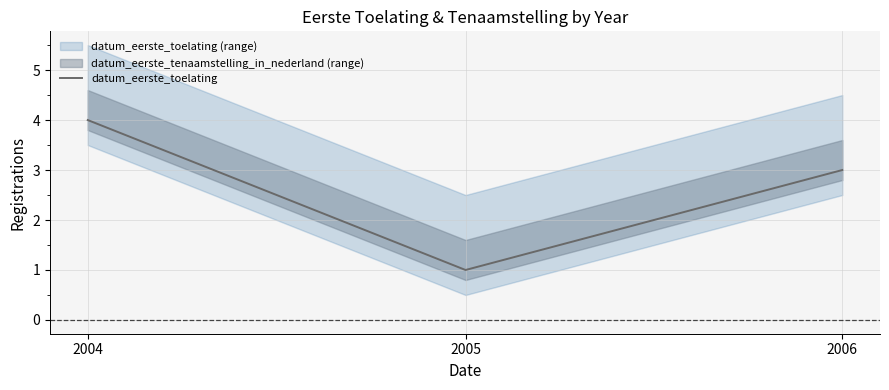

What is the maximum value for datum_eerste_toelating?

4